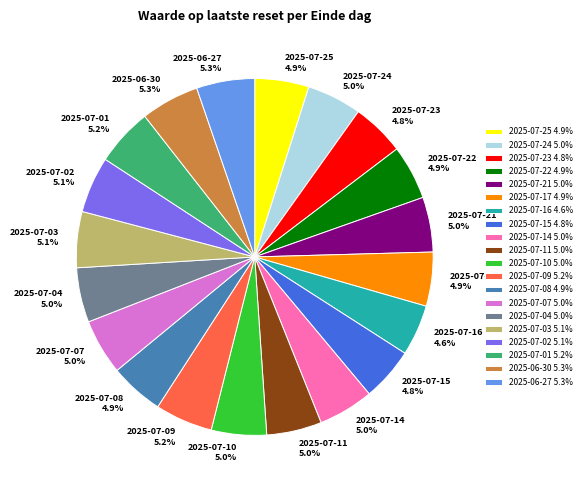

Count the number of slices in the pie.

20